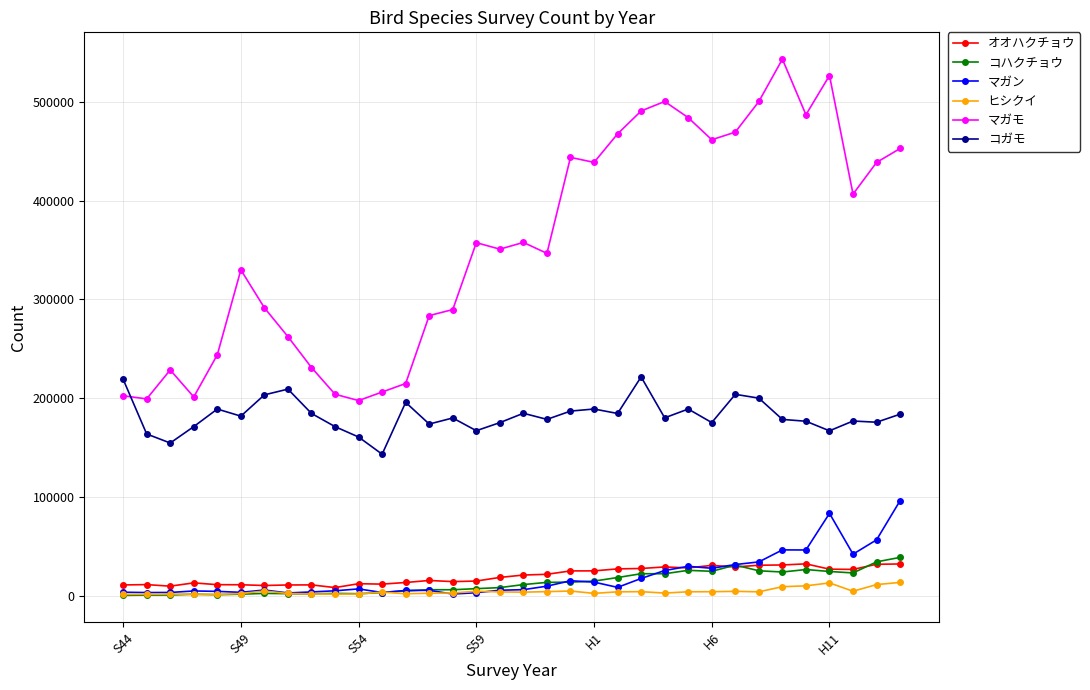

What is the maximum value shown in the chart?

543209